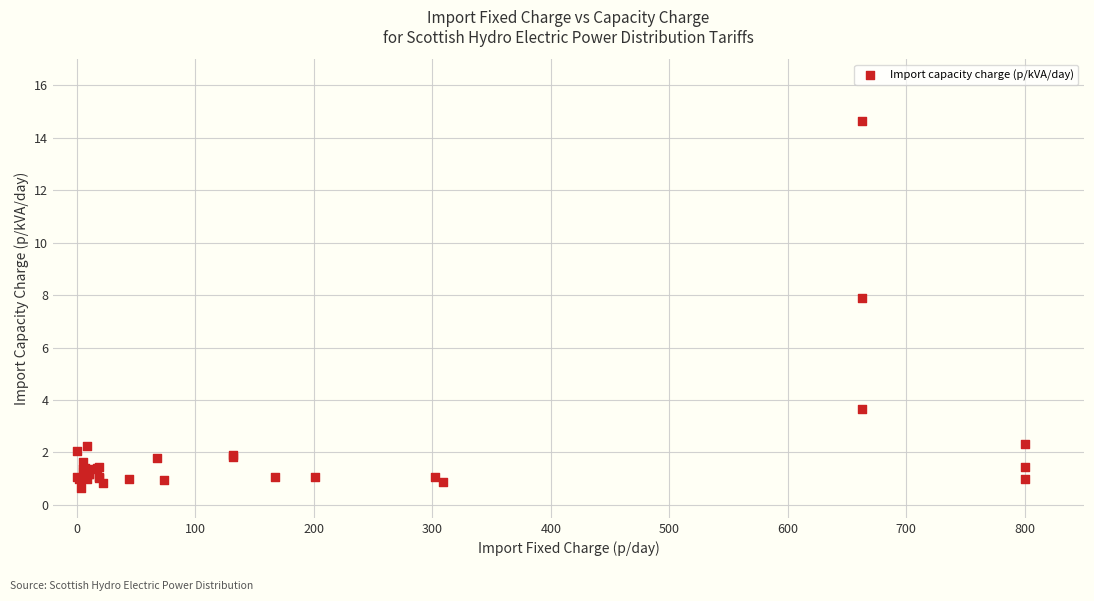

What Y value in the scatter plot is closest to 7?

7.9